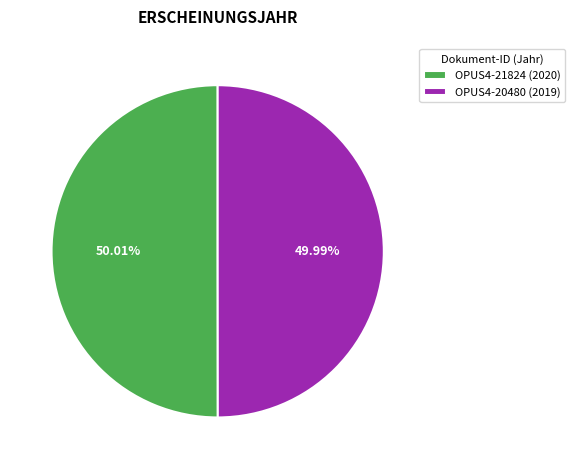

What is the ratio of the value at OPUS4-21824 (2020) to the value at OPUS4-20480 (2019)?

1.0